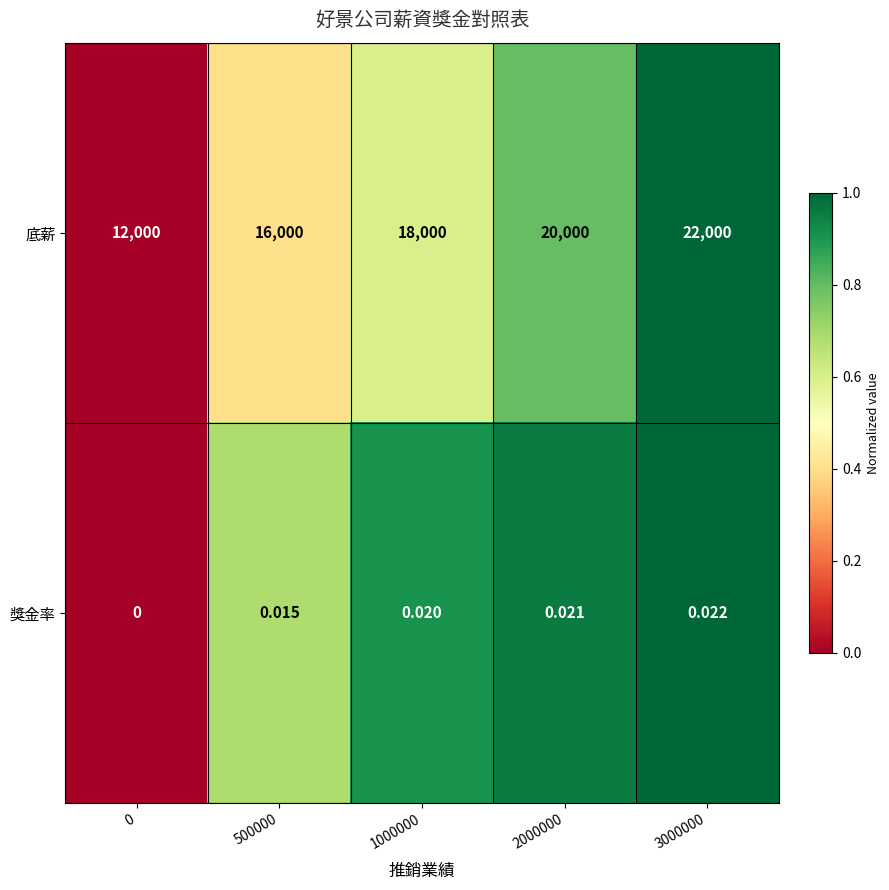

Which series has the largest range (max minus min)?

底薪